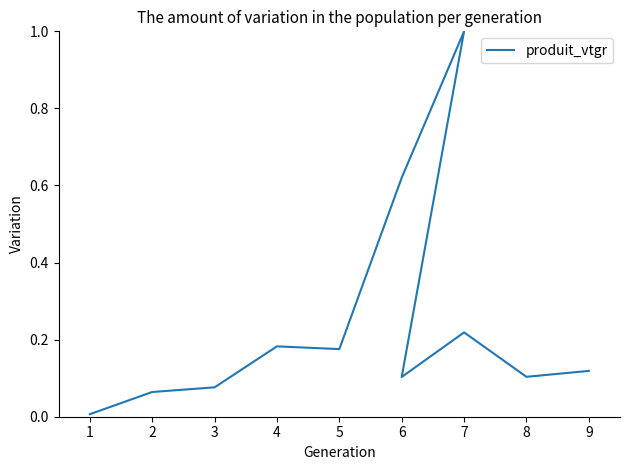

Which has a higher value, 5 or 3?

5